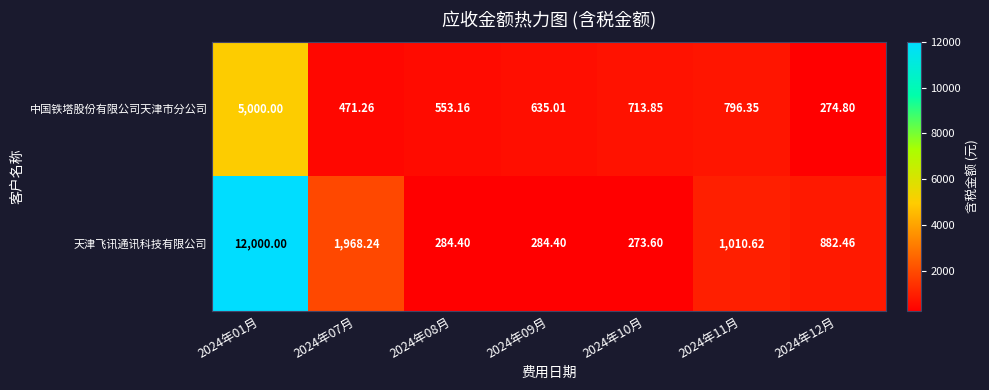

Between 2024年10月 and 2024年12月, which series saw the biggest shift?

天津飞讯通讯科技有限公司